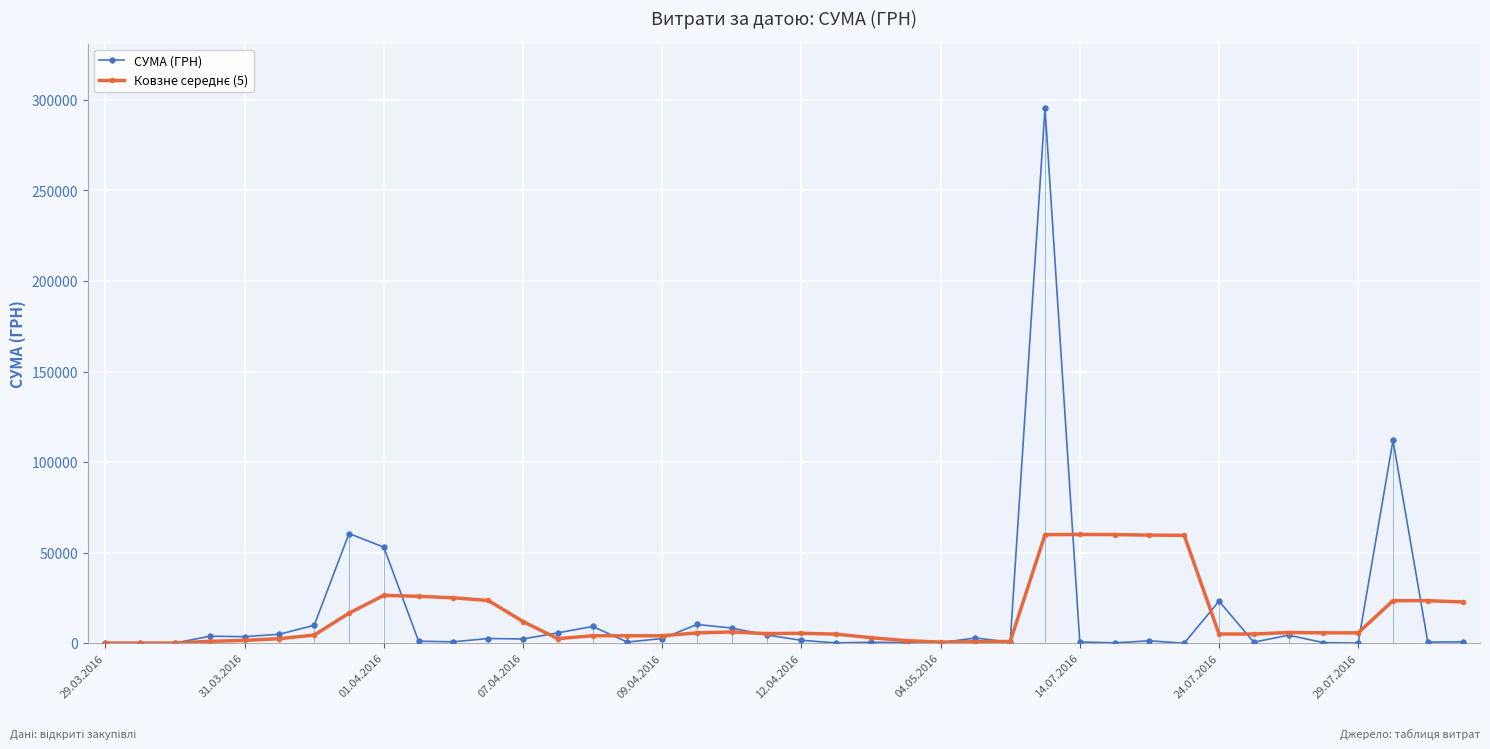

What is the greatest value displayed?

295638.6